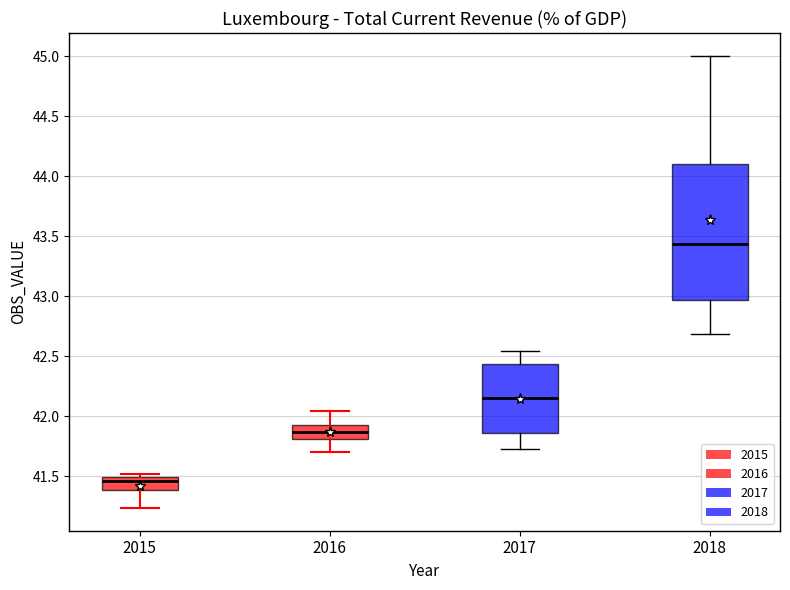

Which box has the lowest median line?

2015